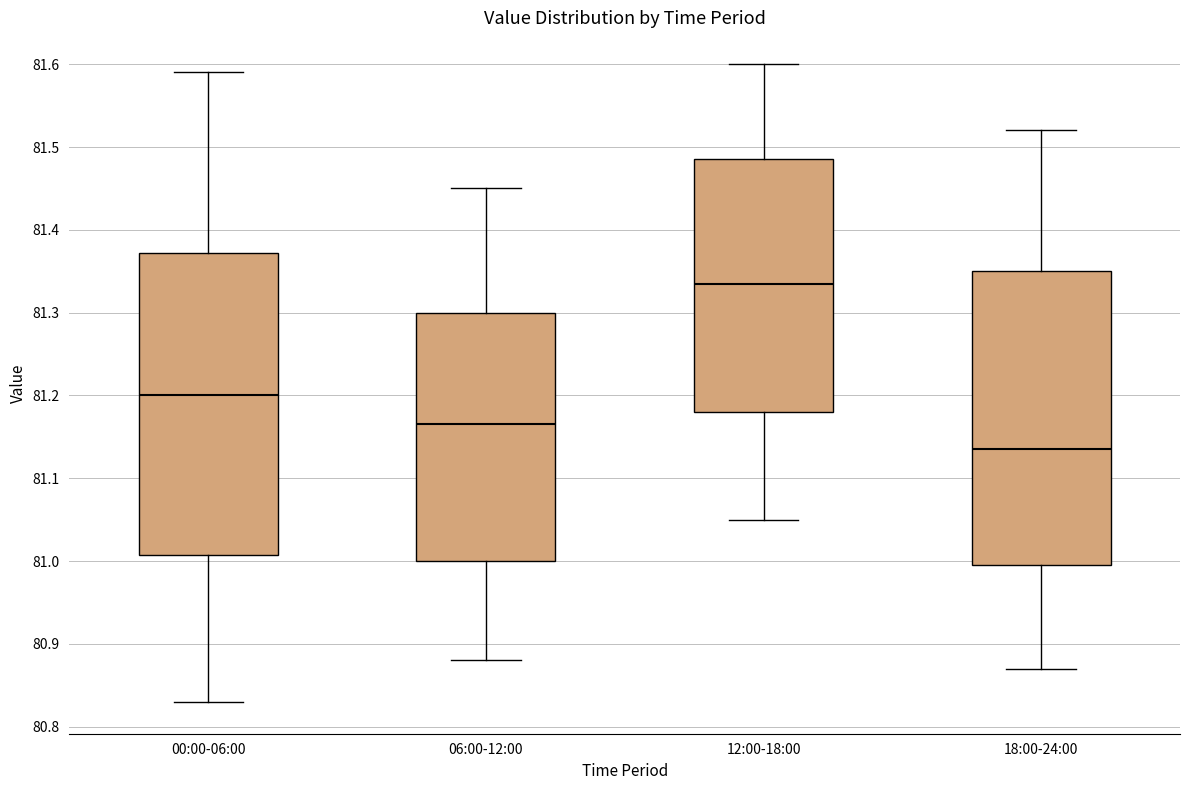

Reading left to right, read every box against the y-axis: the position of its median line, the range the box covers, and the ends of its whiskers. The values are not printed on the chart, so give them approximately, as read against the axis.

00:00-06:00: median 81.20, box 81.01 to 81.37, whiskers 80.83 to 81.59
06:00-12:00: median 81.17, box 81.00 to 81.30, whiskers 80.88 to 81.45
12:00-18:00: median 81.34, box 81.18 to 81.49, whiskers 81.05 to 81.60
18:00-24:00: median 81.14, box 81.00 to 81.35, whiskers 80.87 to 81.52